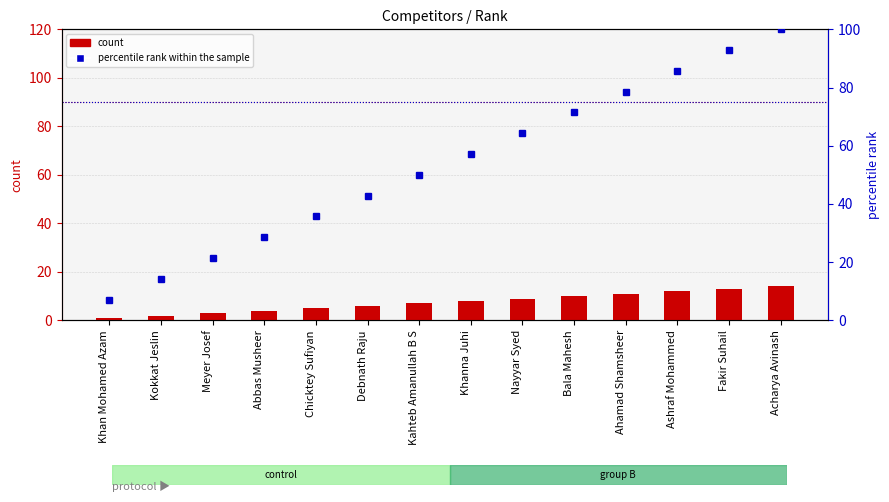

Read the percentile rank within the sample value at Kokkat Jeslin.

14.3